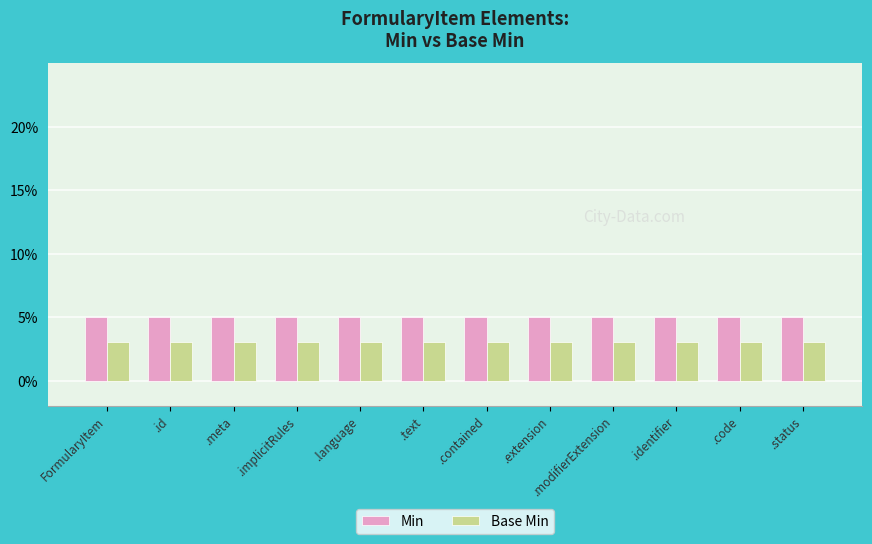

Which has a higher value, .code or .implicitRules?

.code